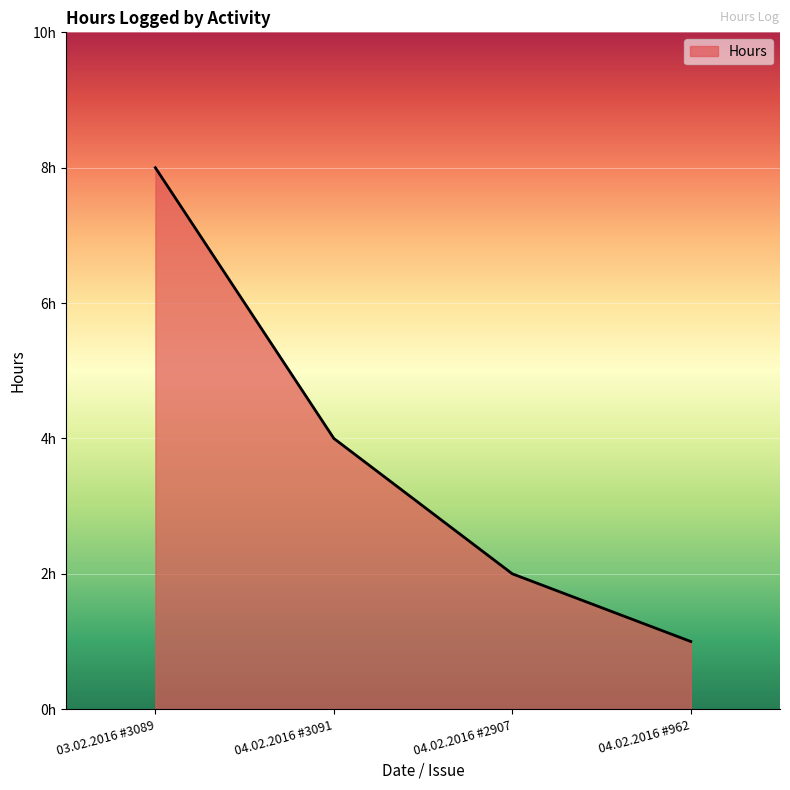

What is the sum of the values at 04.02.2016 #3091 and 04.02.2016 #962?

5